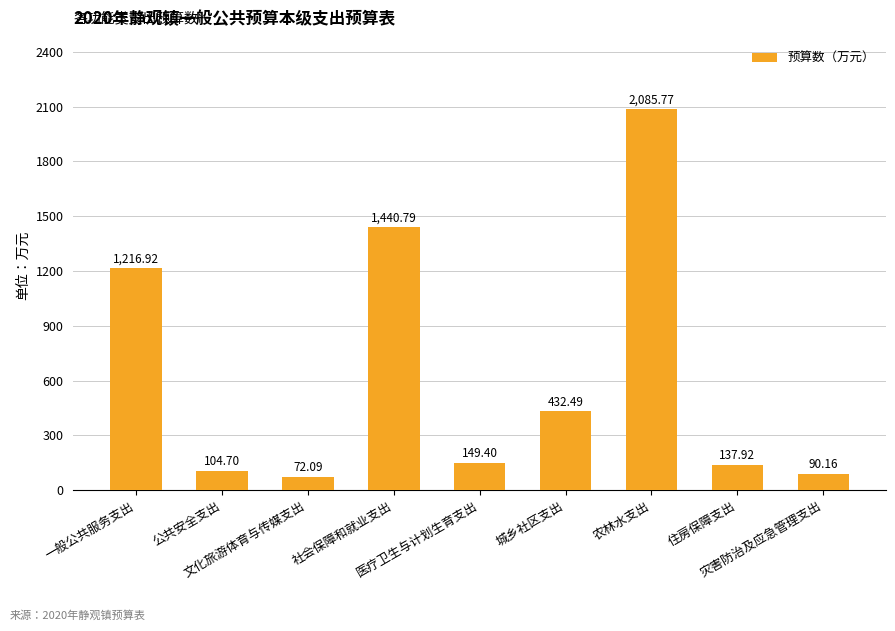

What position from the right is 农林水支出?

3